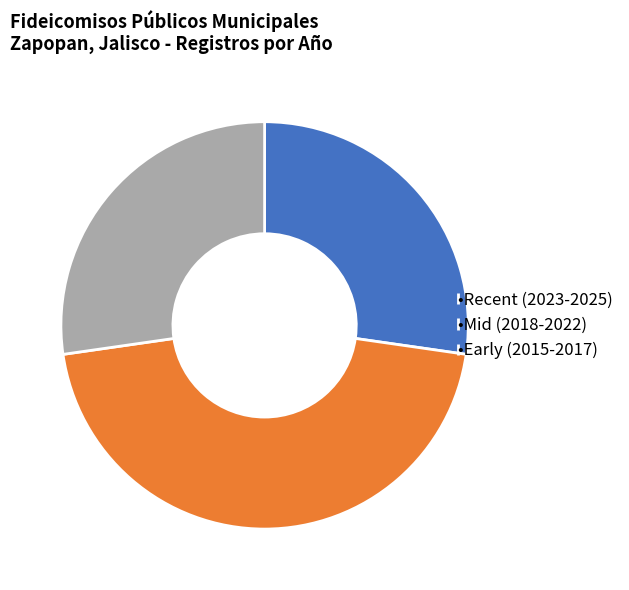

Is the sum of •Recent (2023-2025) and •Mid (2018-2022) greater than half?

Yes